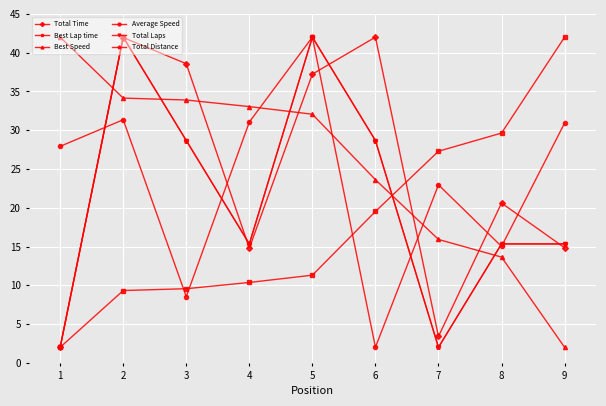

Does the chart have visible grid lines?

Yes